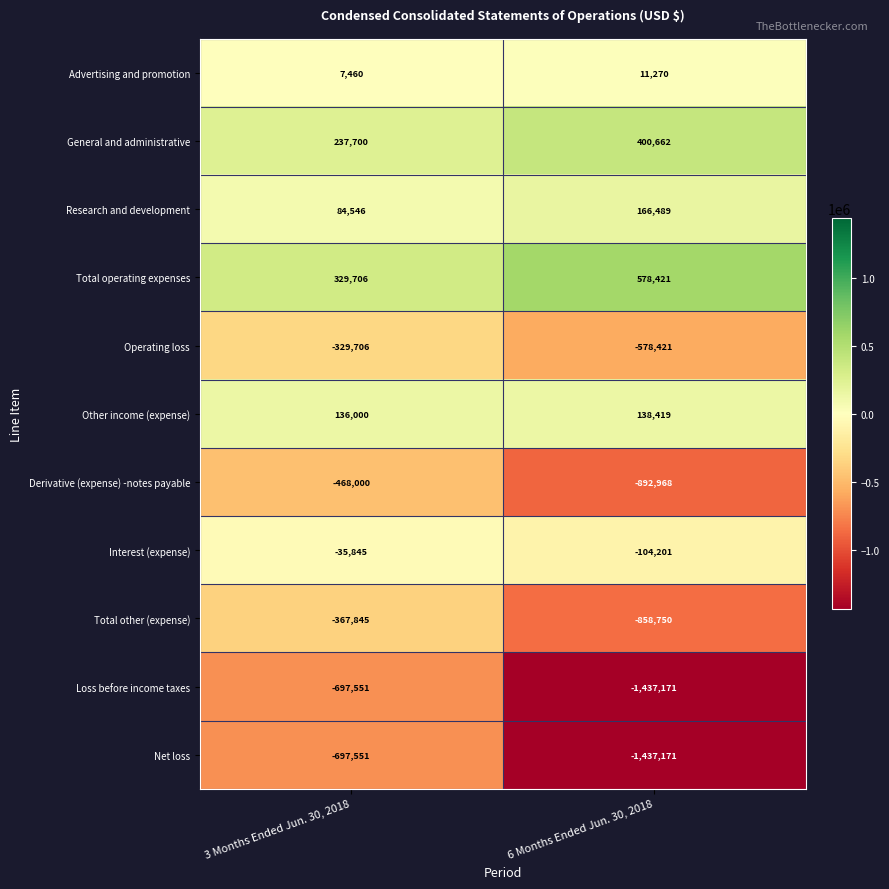

Which label corresponds to the largest value in the chart?

6 Months Ended Jun. 30, 2018